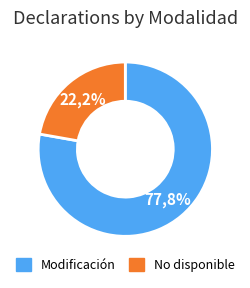

To the nearest percent, what portion does Modificación represent?

78%